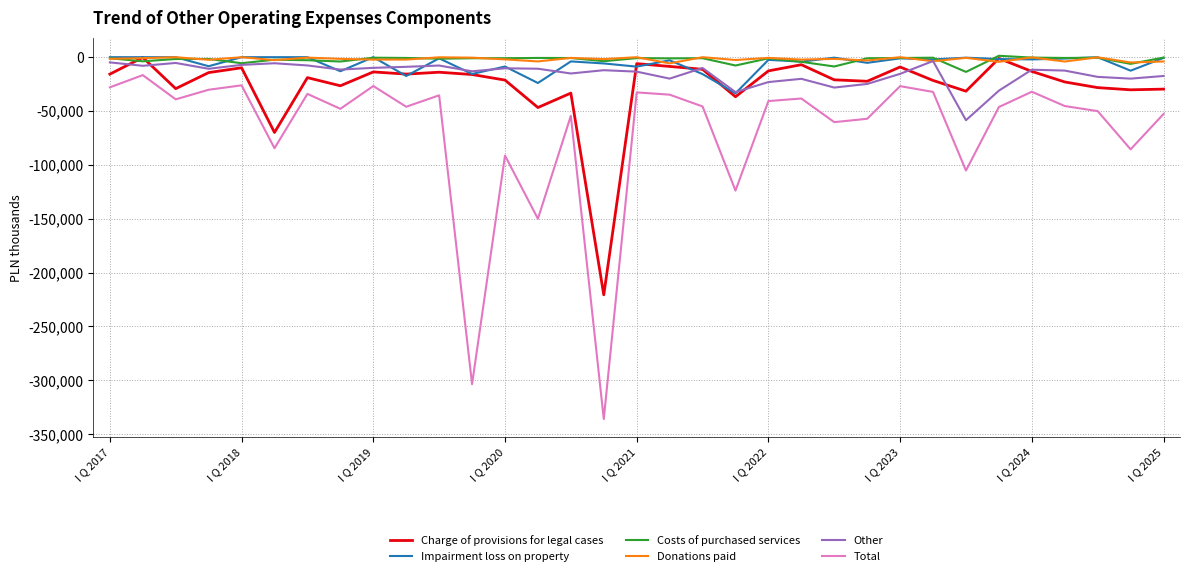

How many lines are shown in the chart?

6